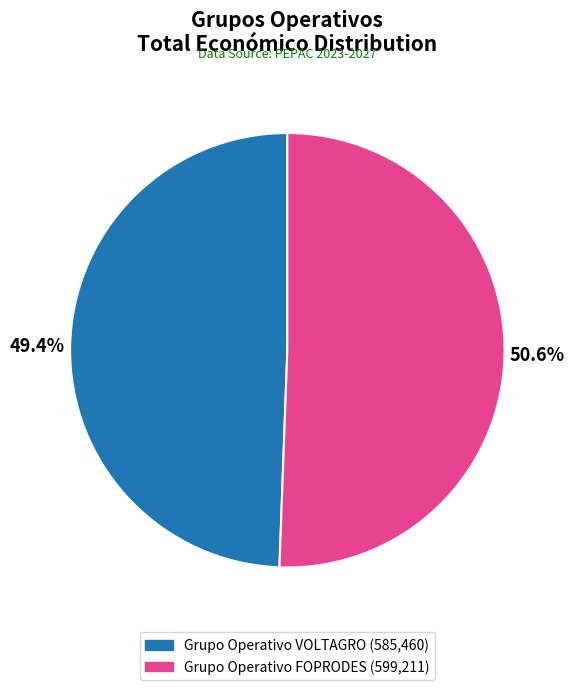

Is there any slice that represents more than half of the pie?

Yes